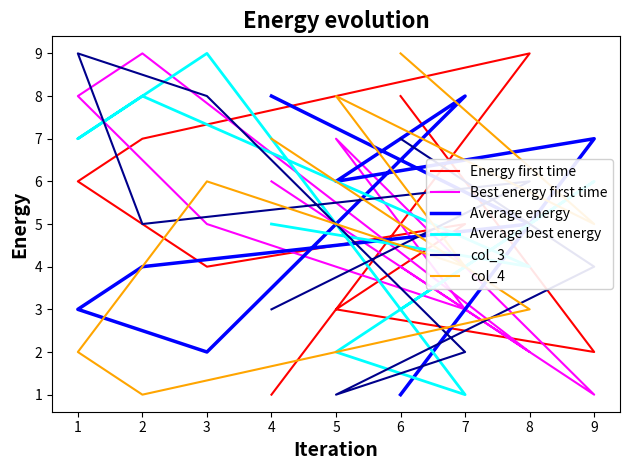

Which series has the largest total across all categories?

Energy first time